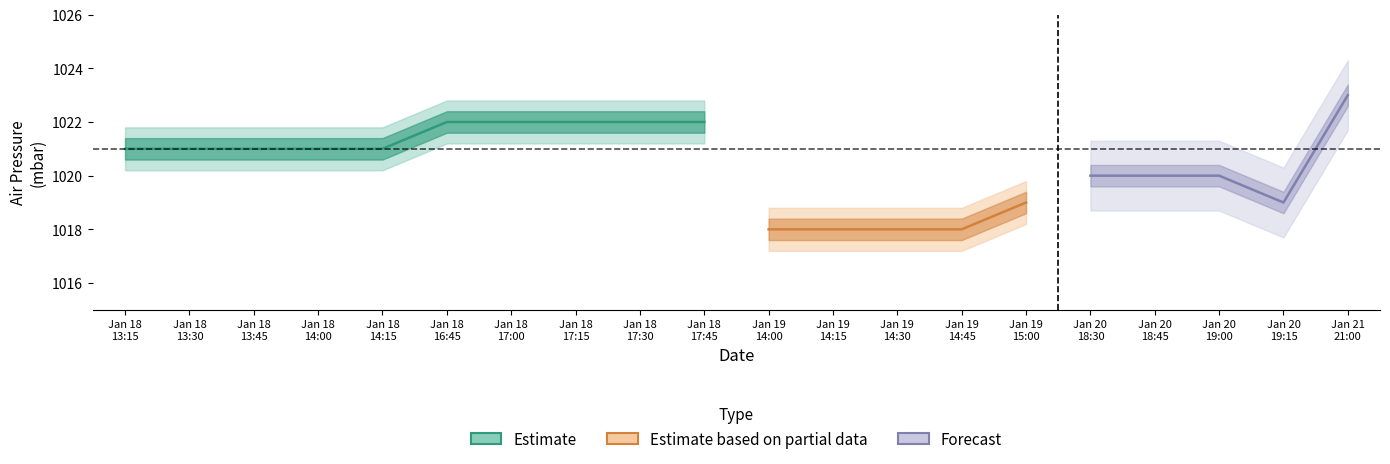

True or false: airPressure has more than 1 points higher than both neighbors.

False